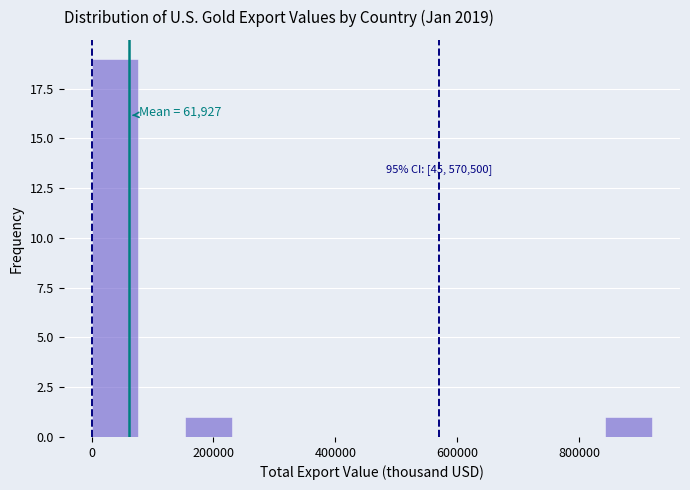

Around what value on the x-axis is the tallest bar? Give the approximate position of its centre, as read against the axis.

40000